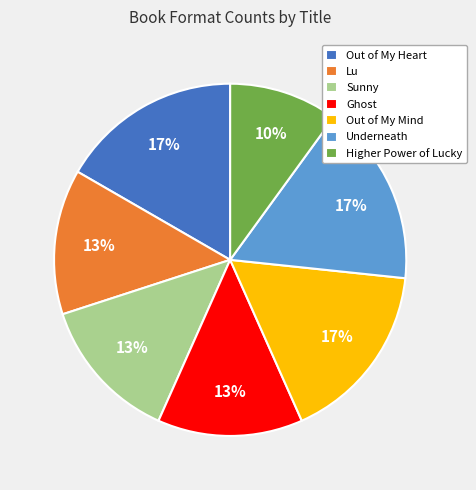

Is it true that Sunny is 2% of the pie?

False